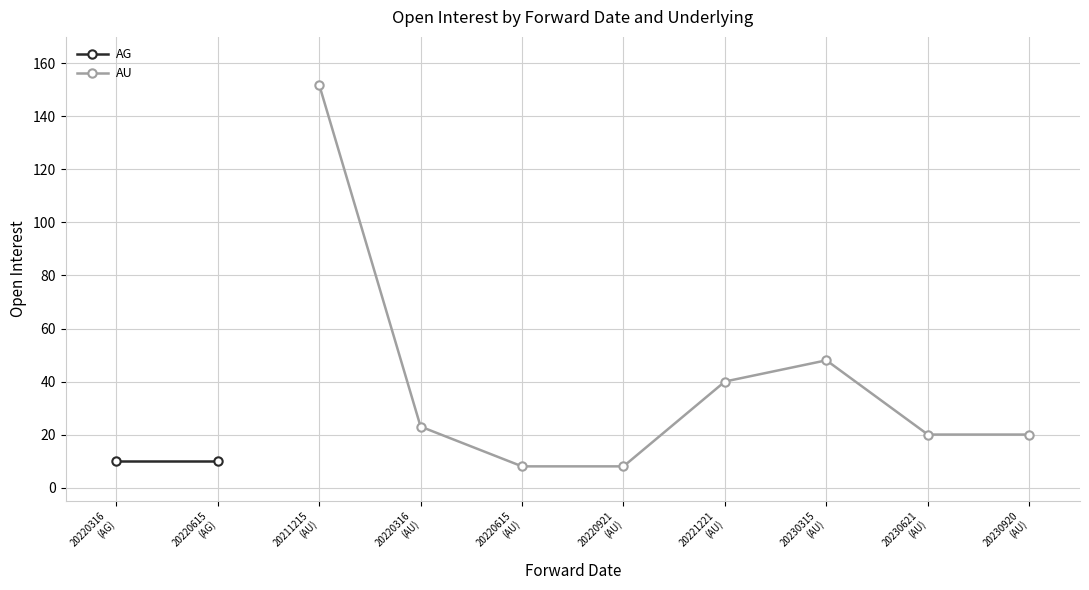

Which has a higher value, 20211215 or 20230920?

20211215